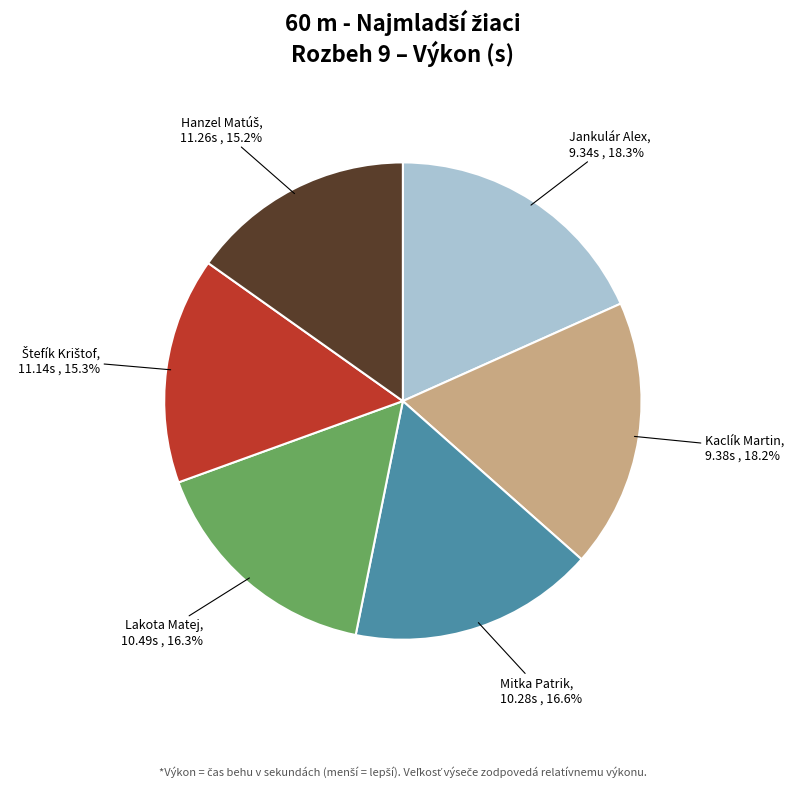

The Mitka Patrik slice represents 10% of the pie. True or false?

False